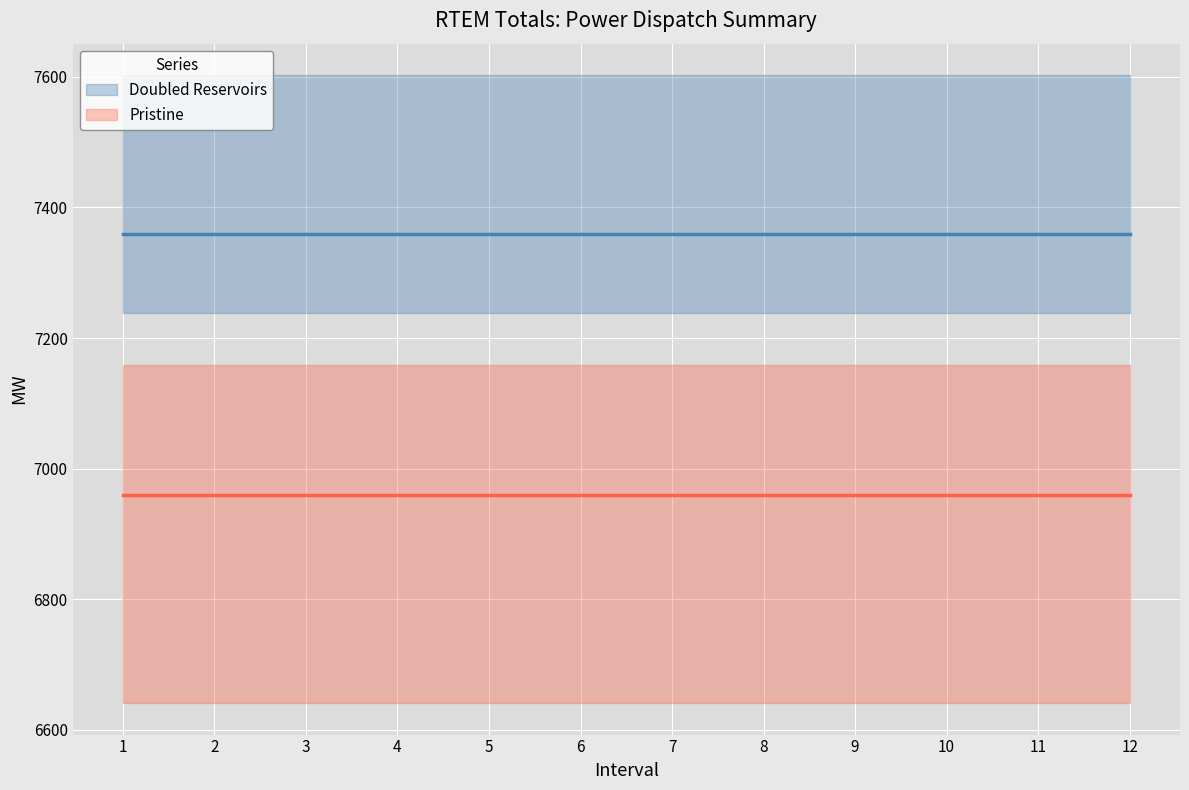

The value of Doubled Reservoirs at 6 is 13221.2. True or false?

False